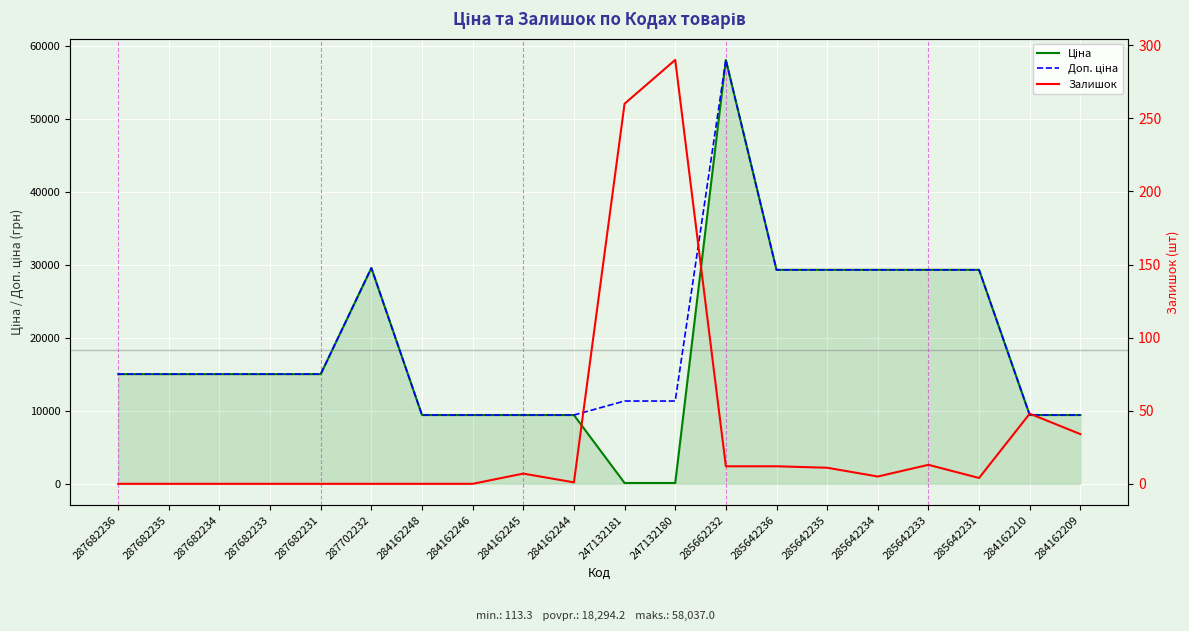

At which category does Ціна reach its first local peak?

287702232